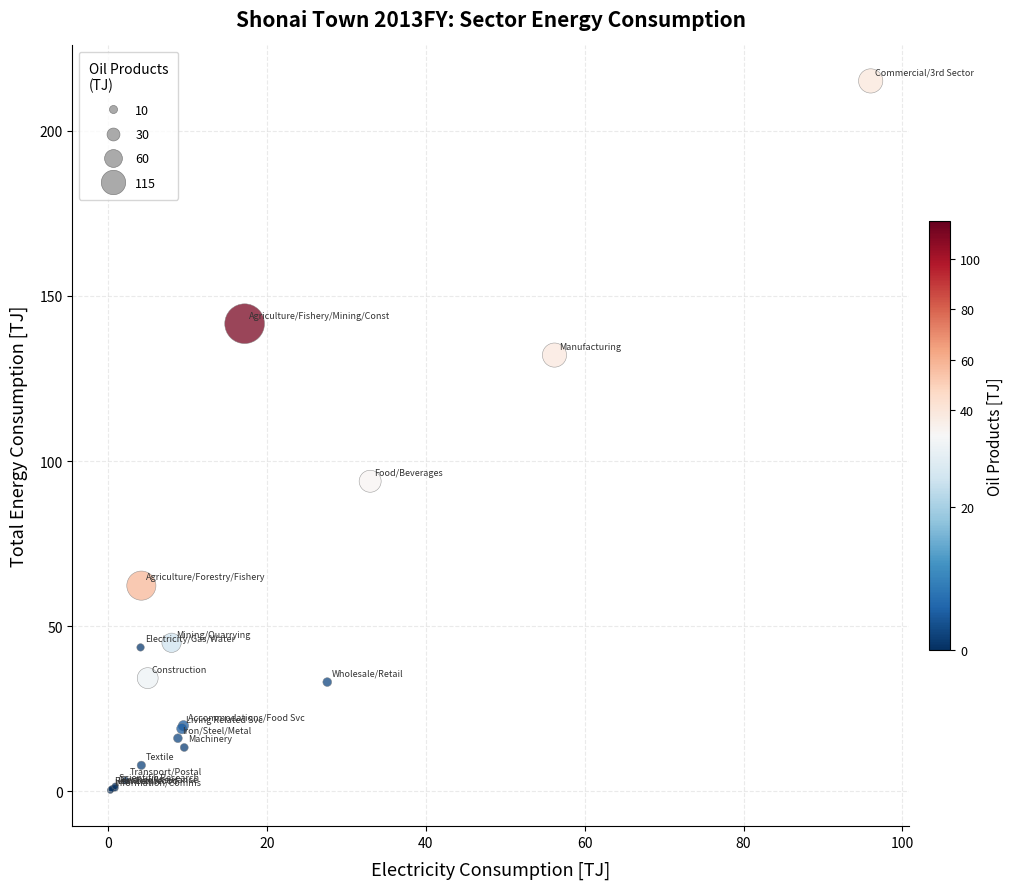

What Y value in the scatter plot is closest to 107?

93.9